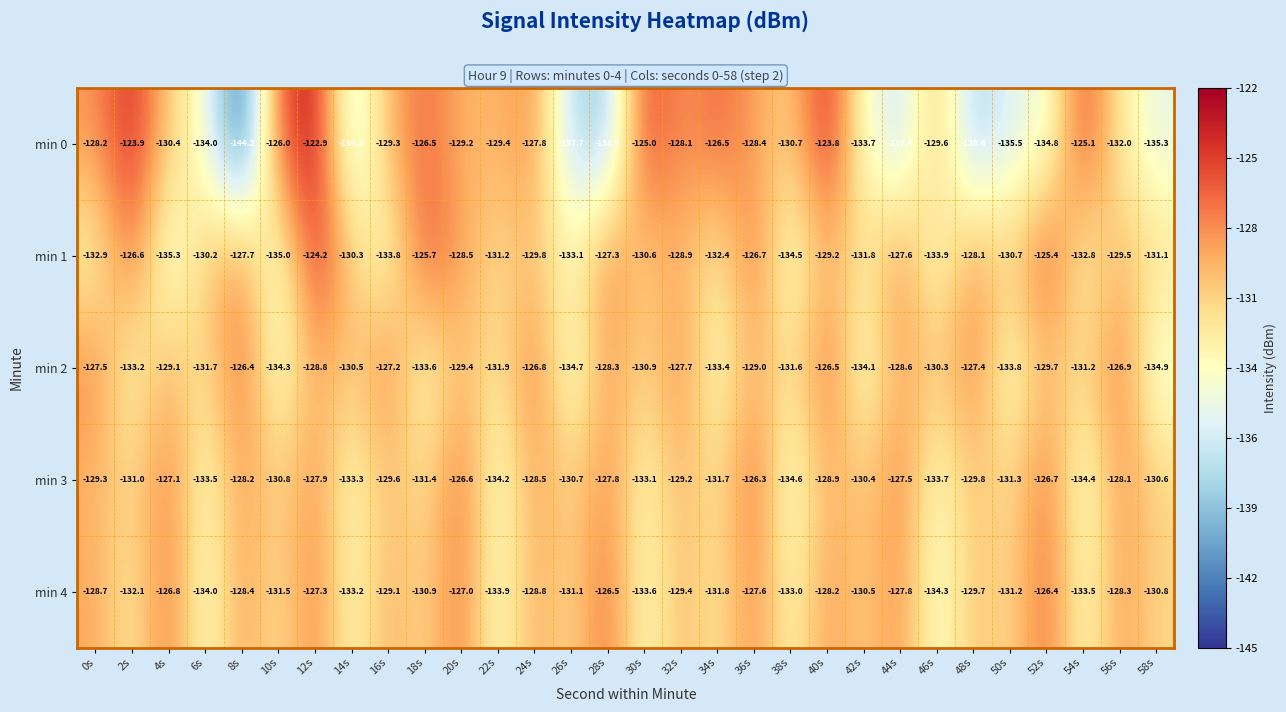

What is the difference between the min 2 values at 14s and 10s?

3.8